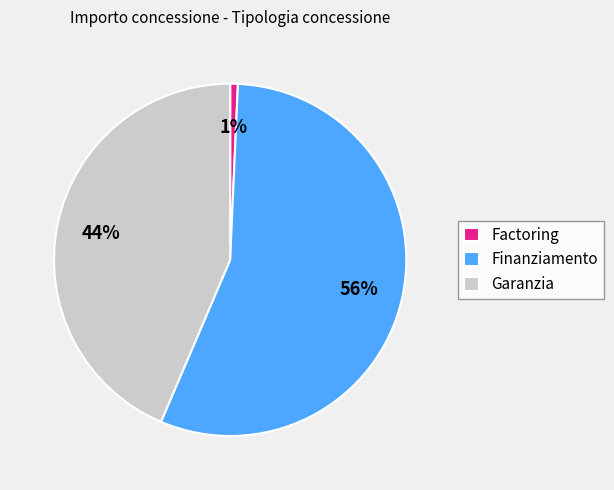

Between Finanziamento and Factoring, which is larger?

Finanziamento